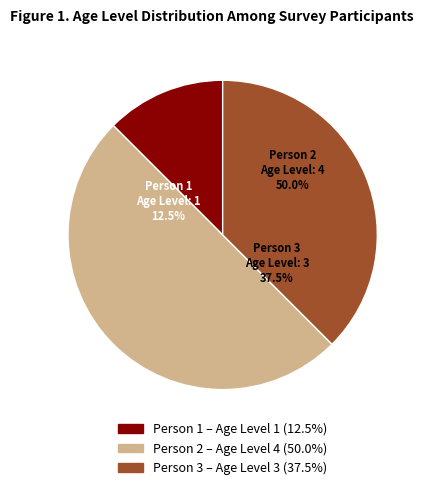

What percentage is NOT represented by 2 (Laurel Bloomery)?

50.0%